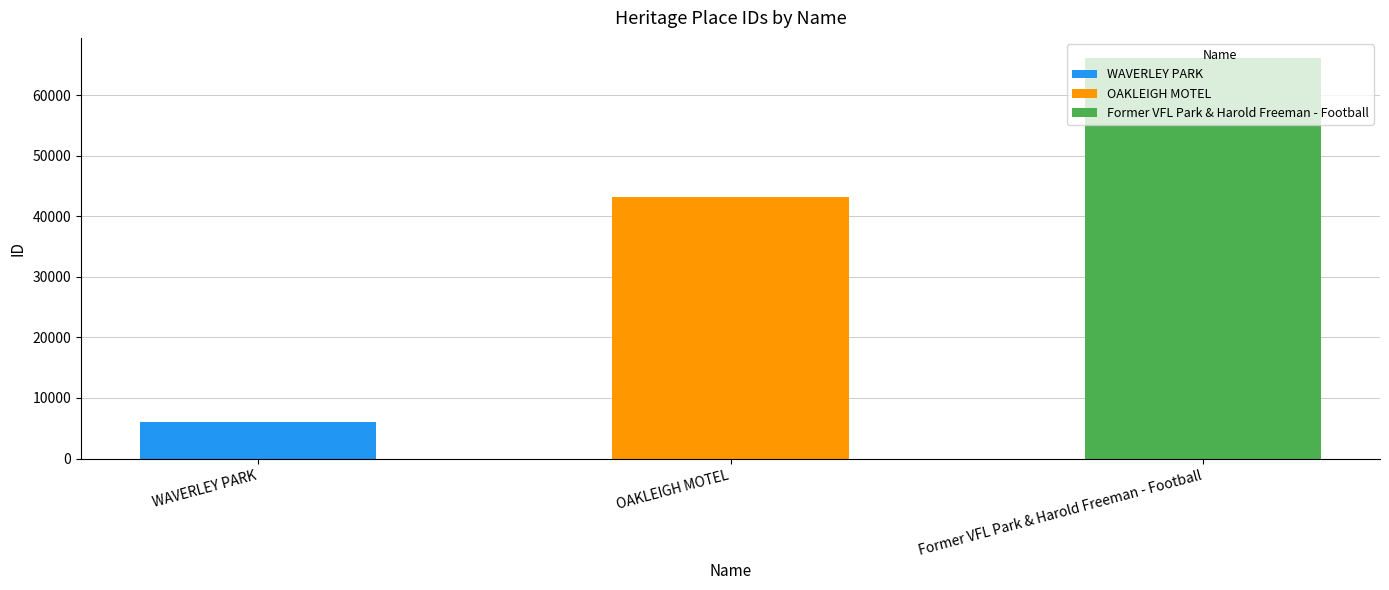

Count the number of categories in the chart.

3